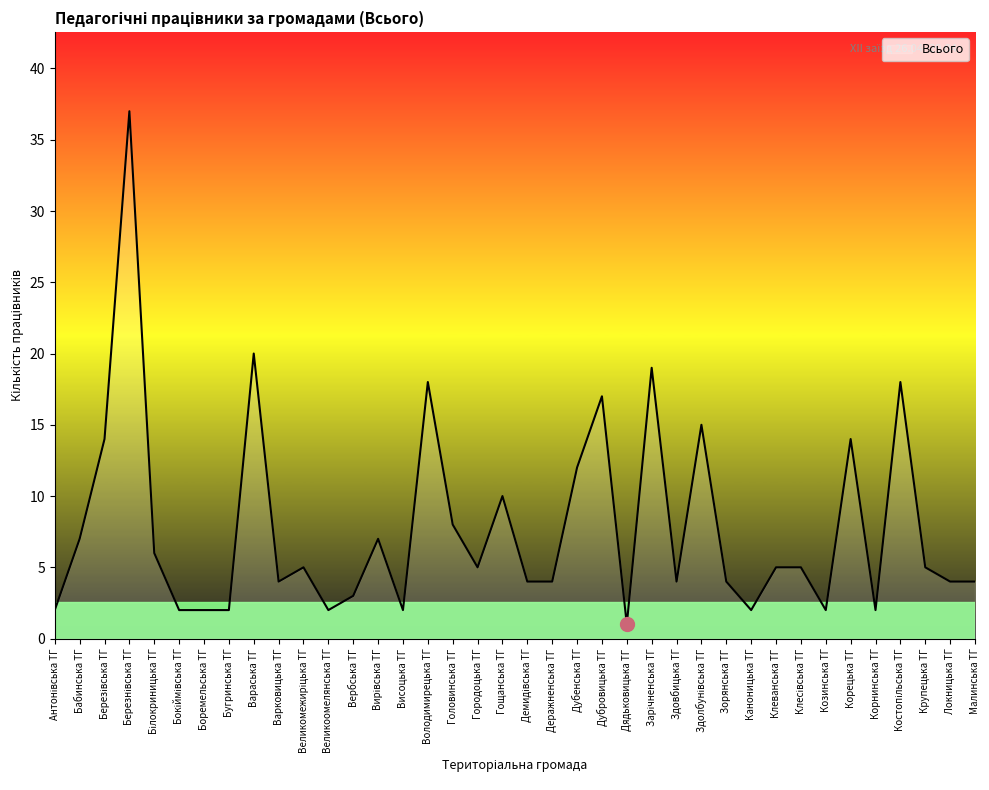

True or false: there are more than 0 points higher than both neighbors.

True